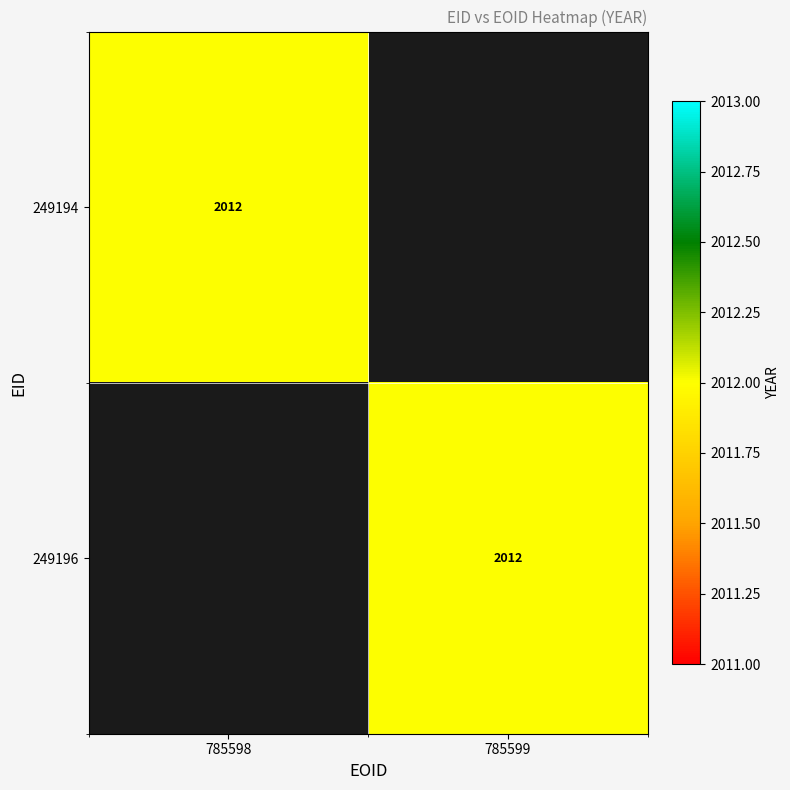

True or false: 249196 has a value of 2686 at 785599.

False